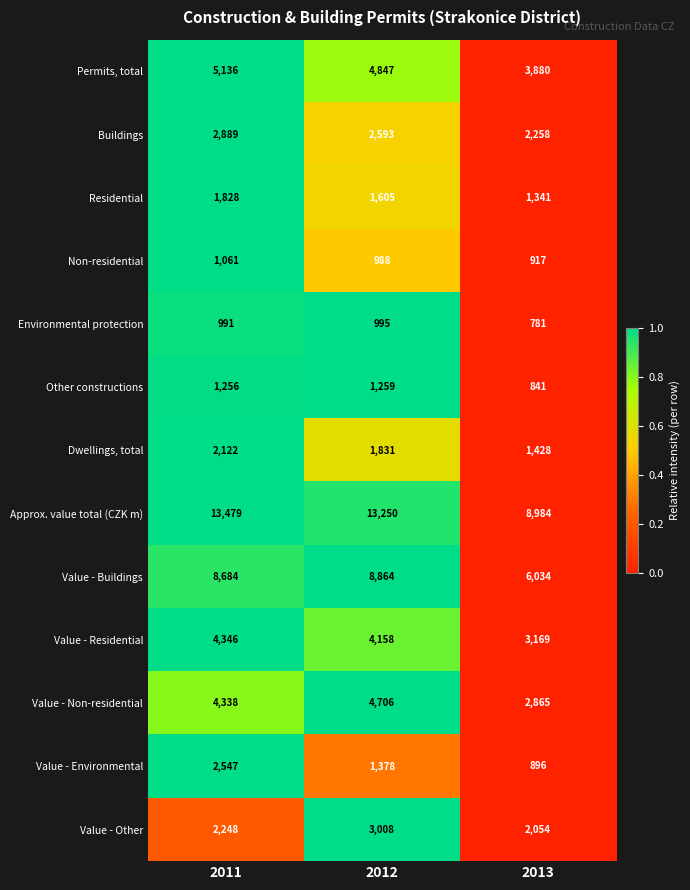

What is the average value of the Buildings series?

2580